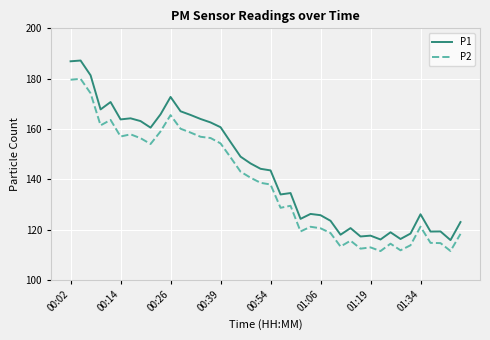

Which series has the largest range (max minus min)?

P1